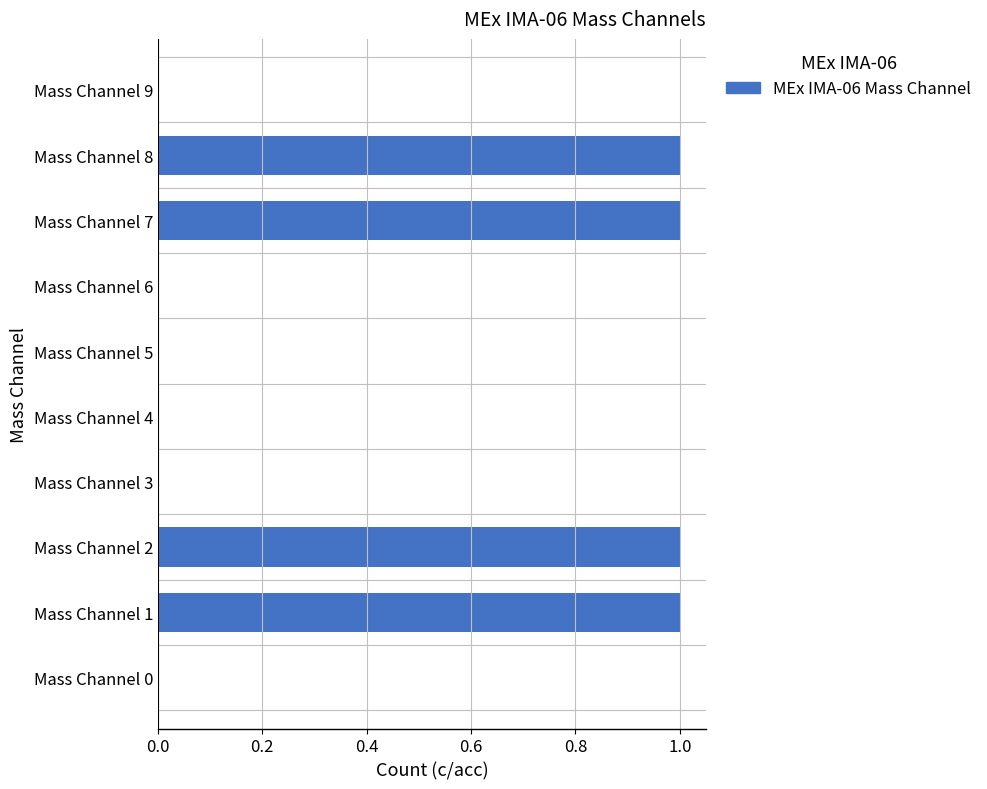

The chart shows a value of 0 at Mass Channel 0. True or false?

True